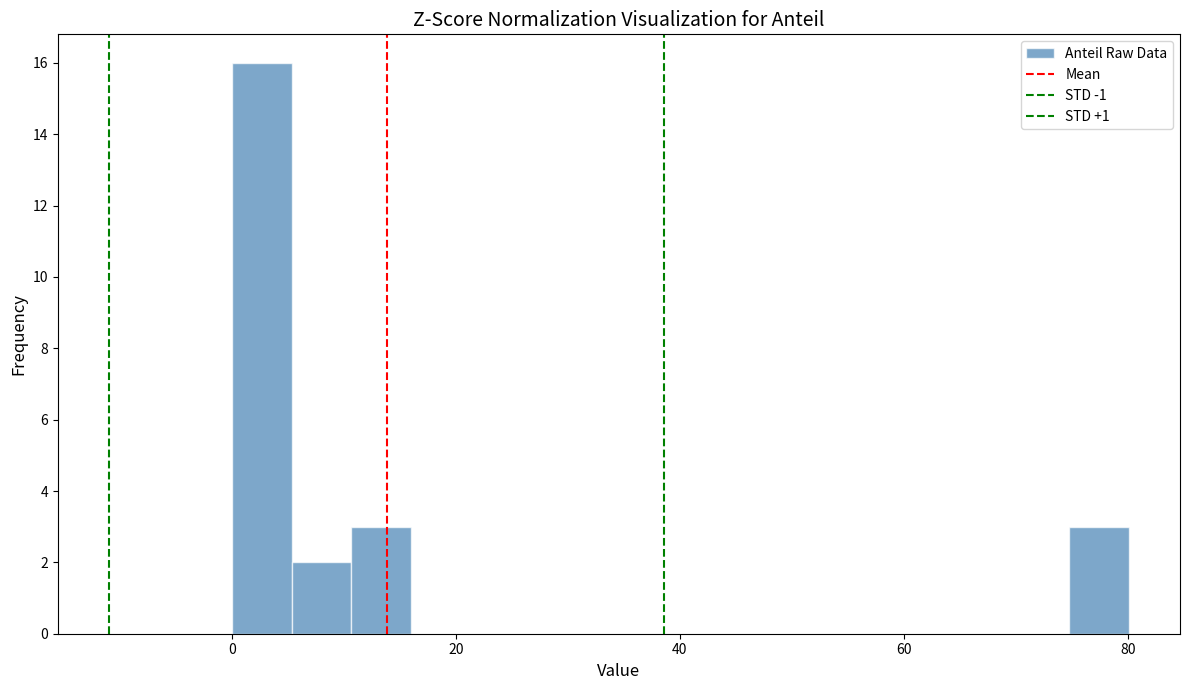

Read against the x-axis, roughly where is the centre of the tallest bar?

2